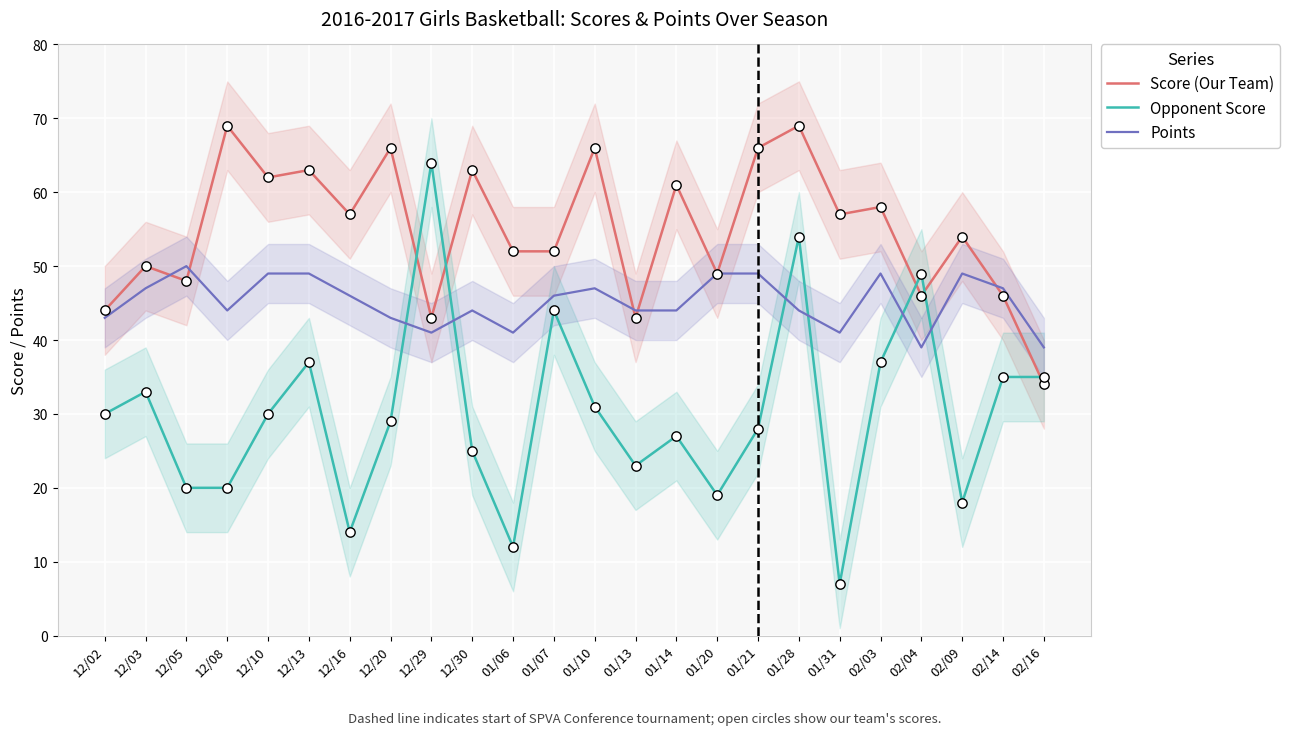

What are all the series names shown in the legend?

Score (Our Team), Opponent Score, Points